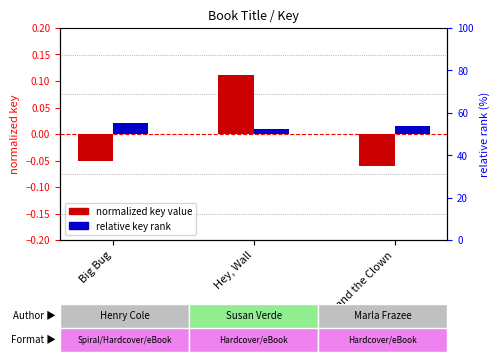

How many data points does each series have?

3